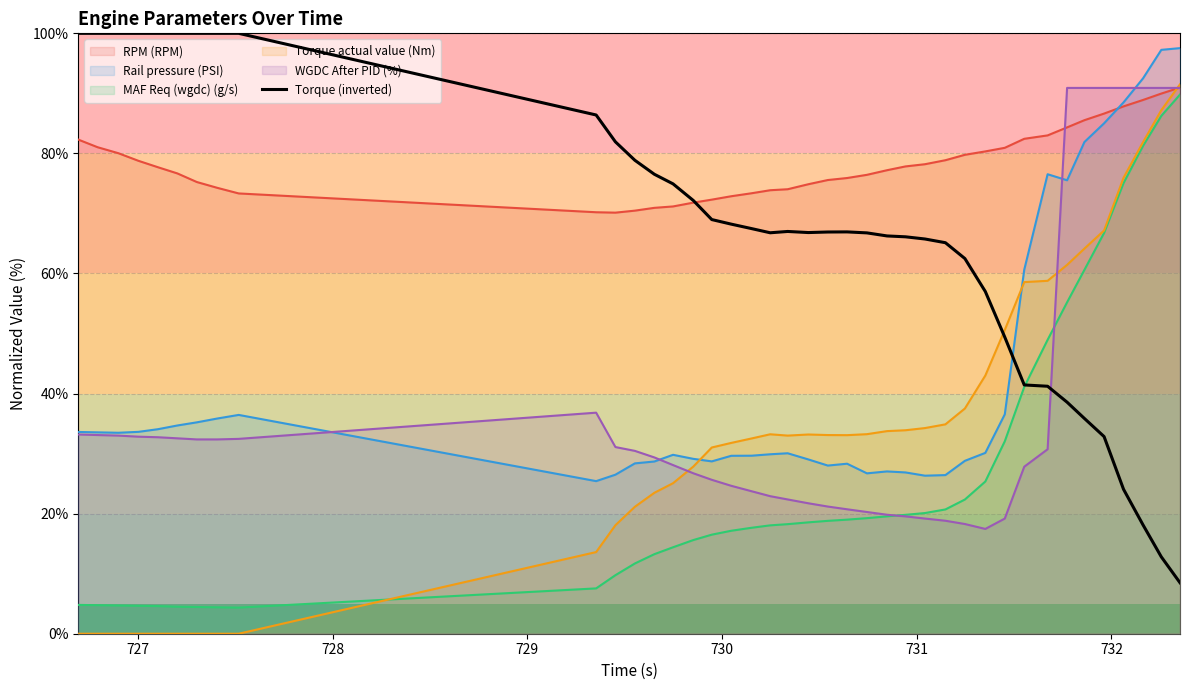

What is the minimum value for Torque (inverted)?

8.5